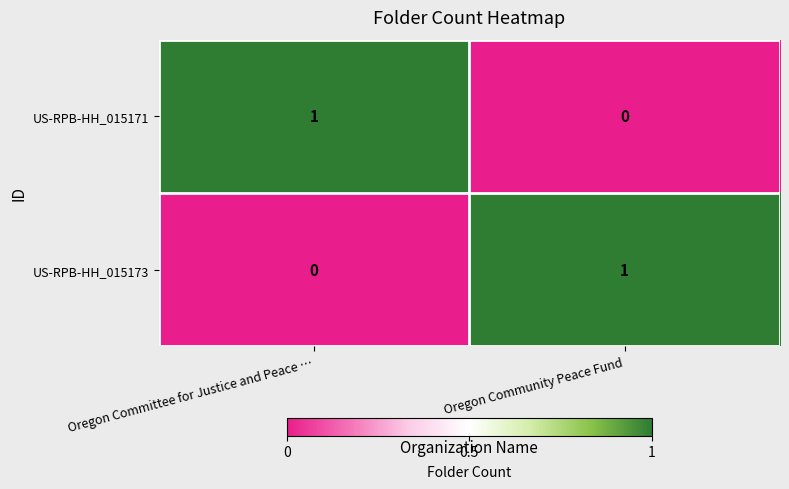

The US-RPB-HH_015173 series shows 1 at Oregon Community Peace Fund. True or false?

True